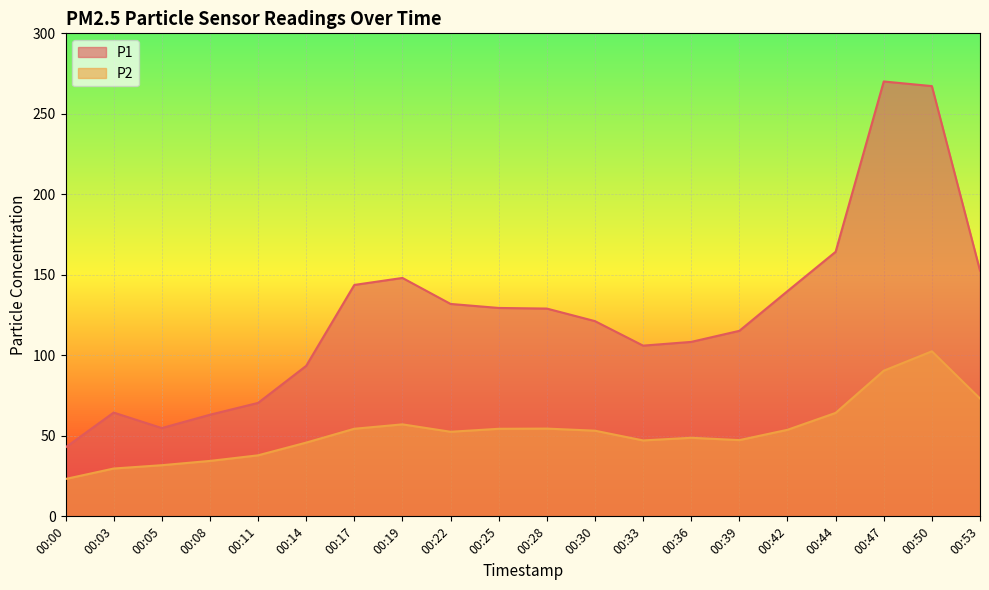

Which series changed the most between 00:30 and 00:39?

P1